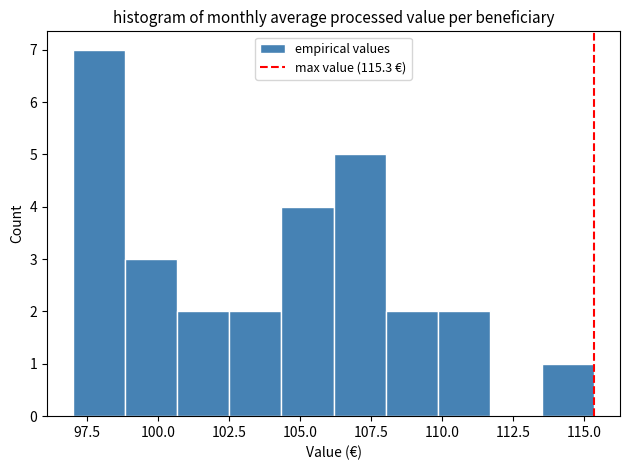

Read against the x-axis, roughly where is the centre of the tallest bar?

98.0